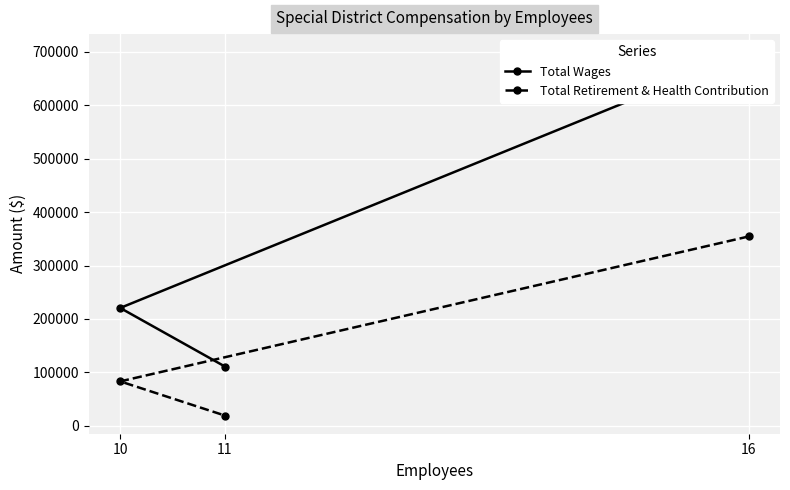

How many lines are shown in the chart?

2